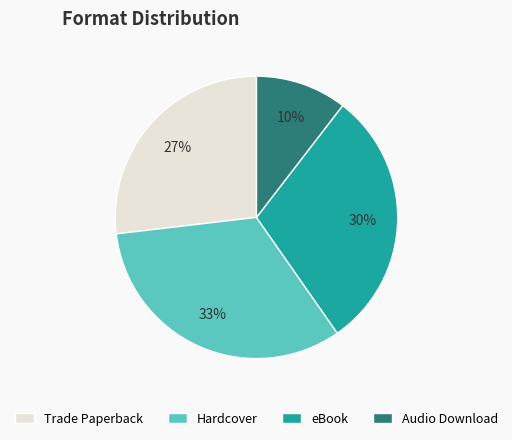

Which category has the smallest portion of the pie?

Audio Download